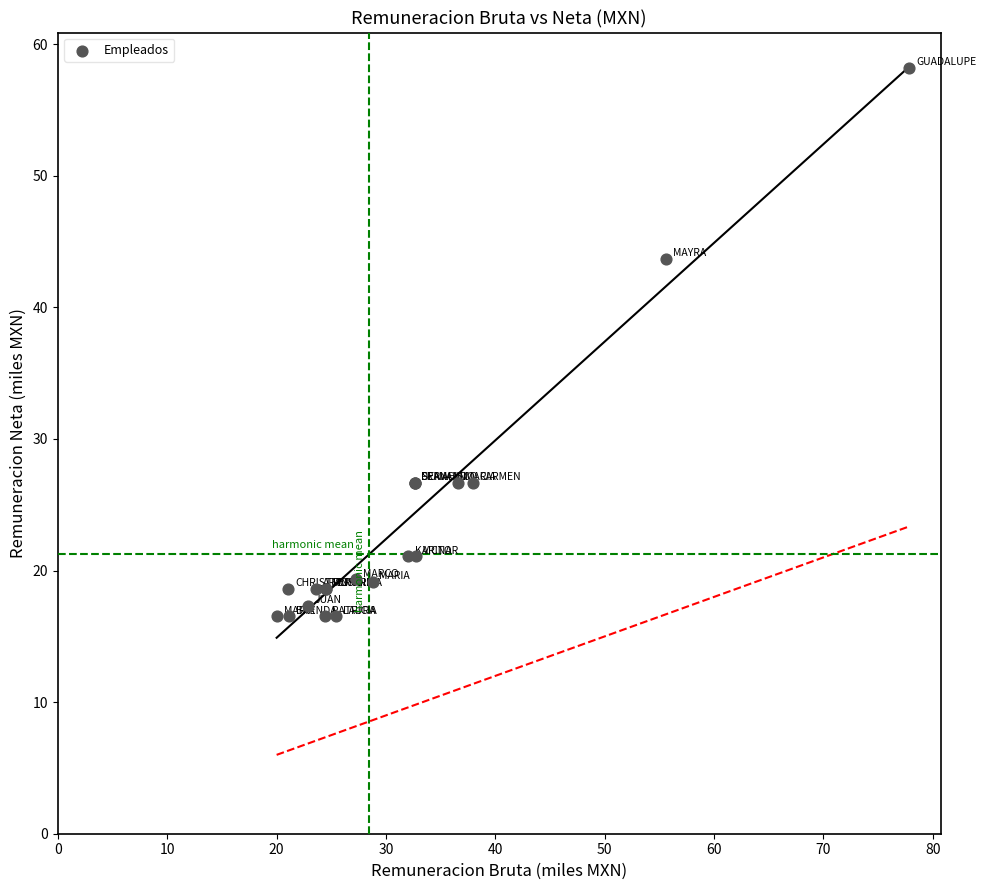

What Y value in the scatter plot is closest to 37?

43.7